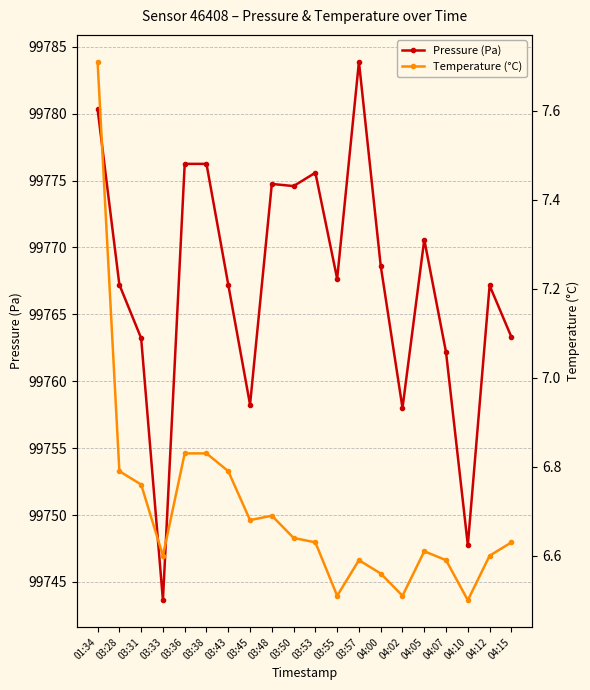

Reading left to right, transcribe all the data shown in this chart.

Pressure (Pa): 99780.3	99767.2	99763.2	99743.6	99776.2	99776.2	99767.2	99758.2	99774.8	99774.6	99775.6	99767.7	99783.9	99768.6	99758.0	99770.6	99762.2	99747.8	99767.2	99763.3
Temperature (°C): 7.7	6.8	6.8	6.6	6.8	6.8	6.8	6.7	6.7	6.6	6.6	6.5	6.6	6.6	6.5	6.6	6.6	6.5	6.6	6.6